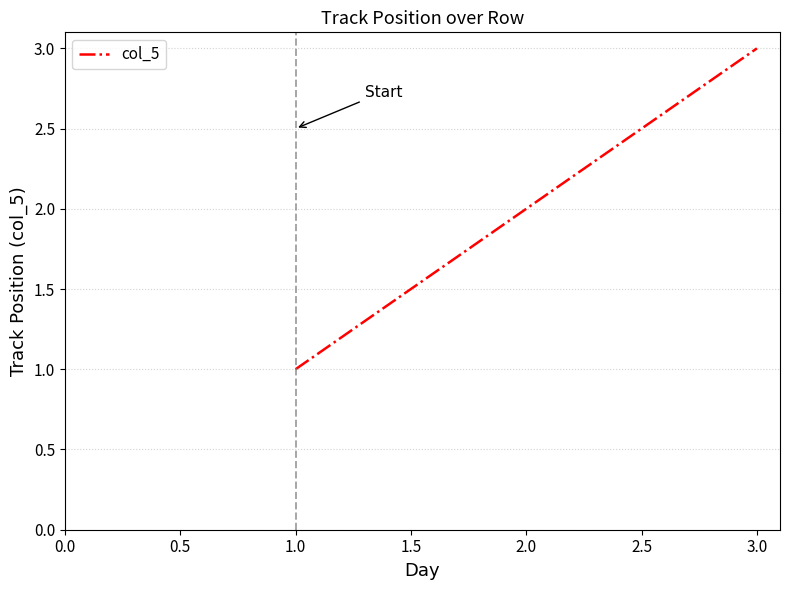

What is the average value?

2